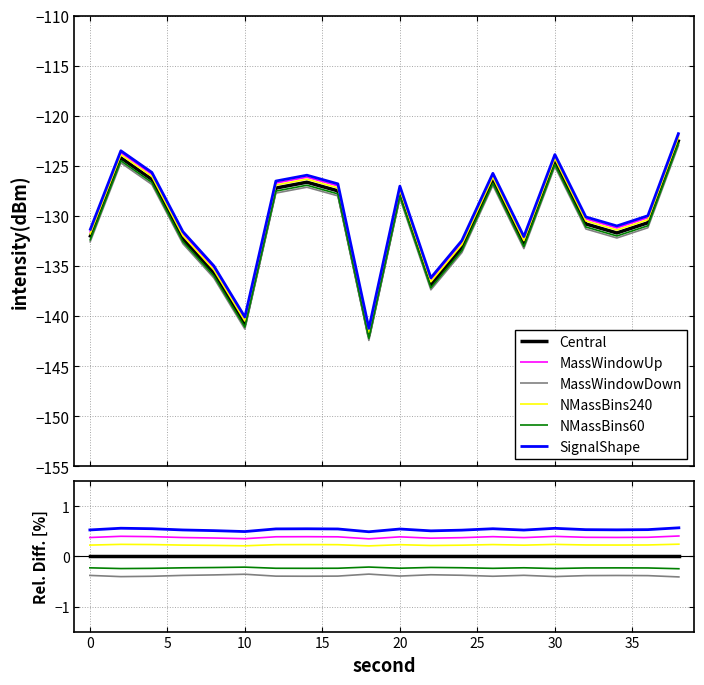

What is the total value across all series at 0?

0.6